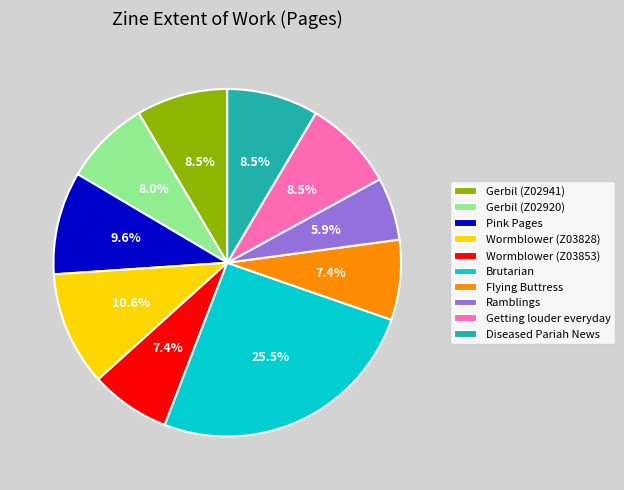

The Ramblings slice represents 6% of the pie. True or false?

True